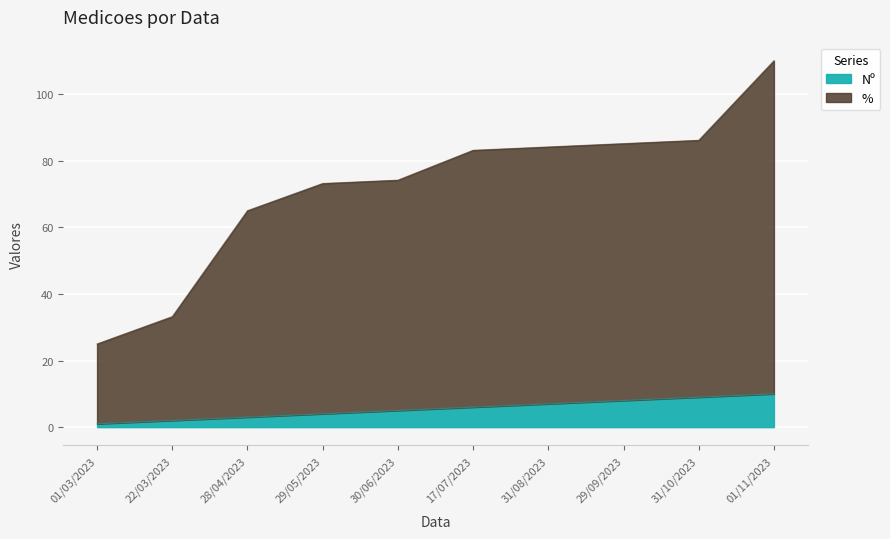

True or false: % has a value of 149.1 at 17/07/2023.

False